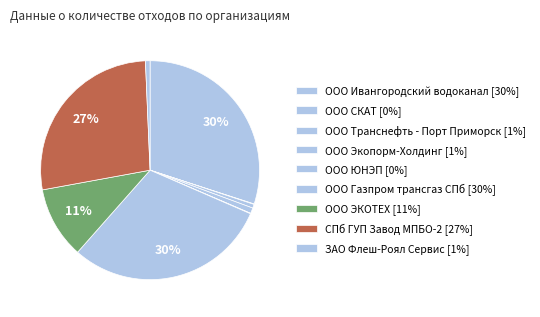

Is there any slice that represents more than half of the pie?

No